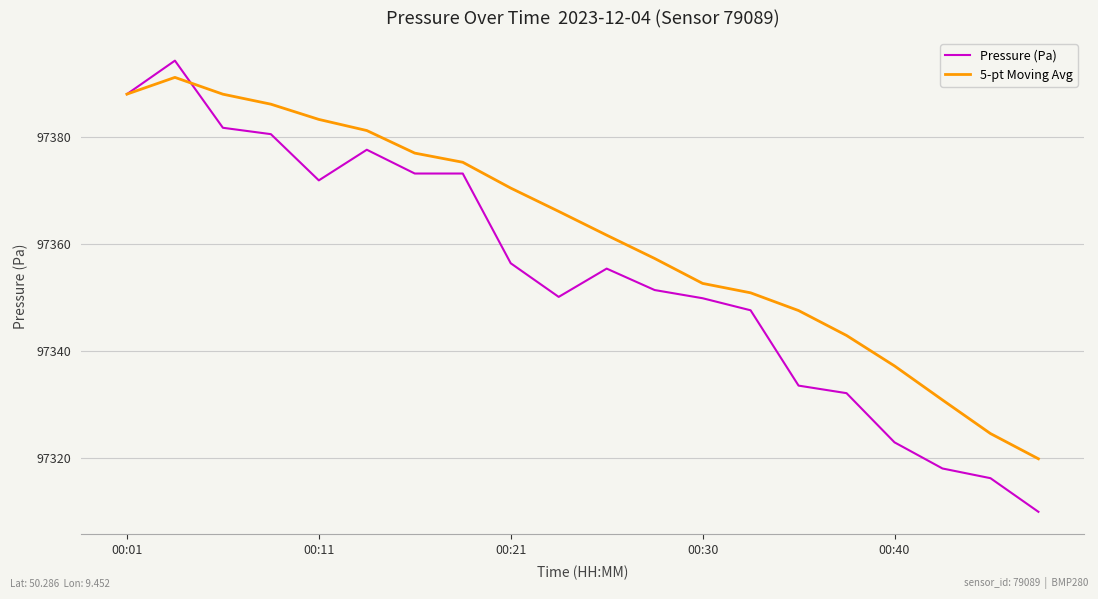

Which series has the widest spread of values?

Pressure (Pa)